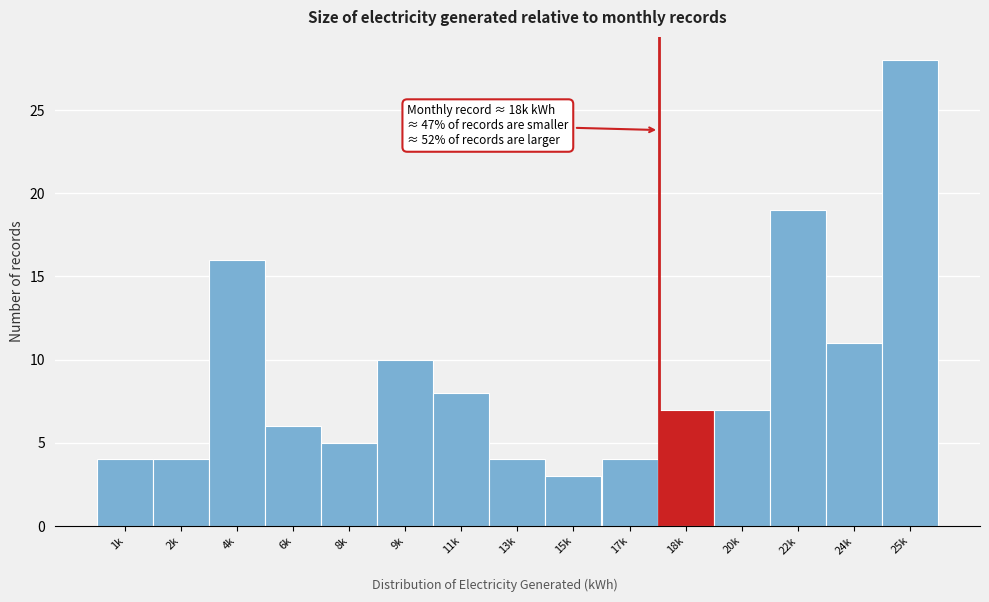

Reading left to right, what are all the values shown in this chart?

4	4	16	6	5	10	8	4	3	4	7	7	19	11	28